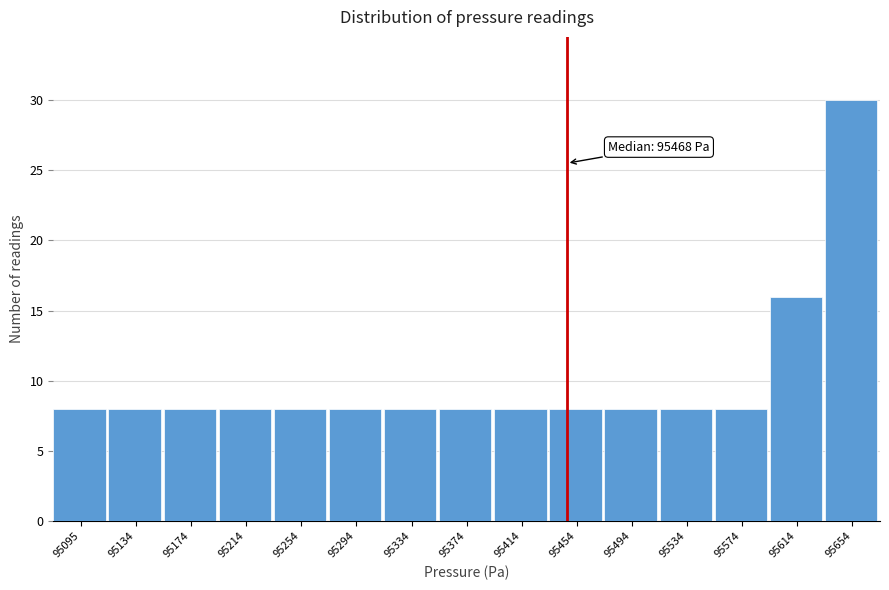

Reading left to right, extract all data points from this chart.

8	8	8	8	8	8	8	8	8	8	8	8	8	16	30